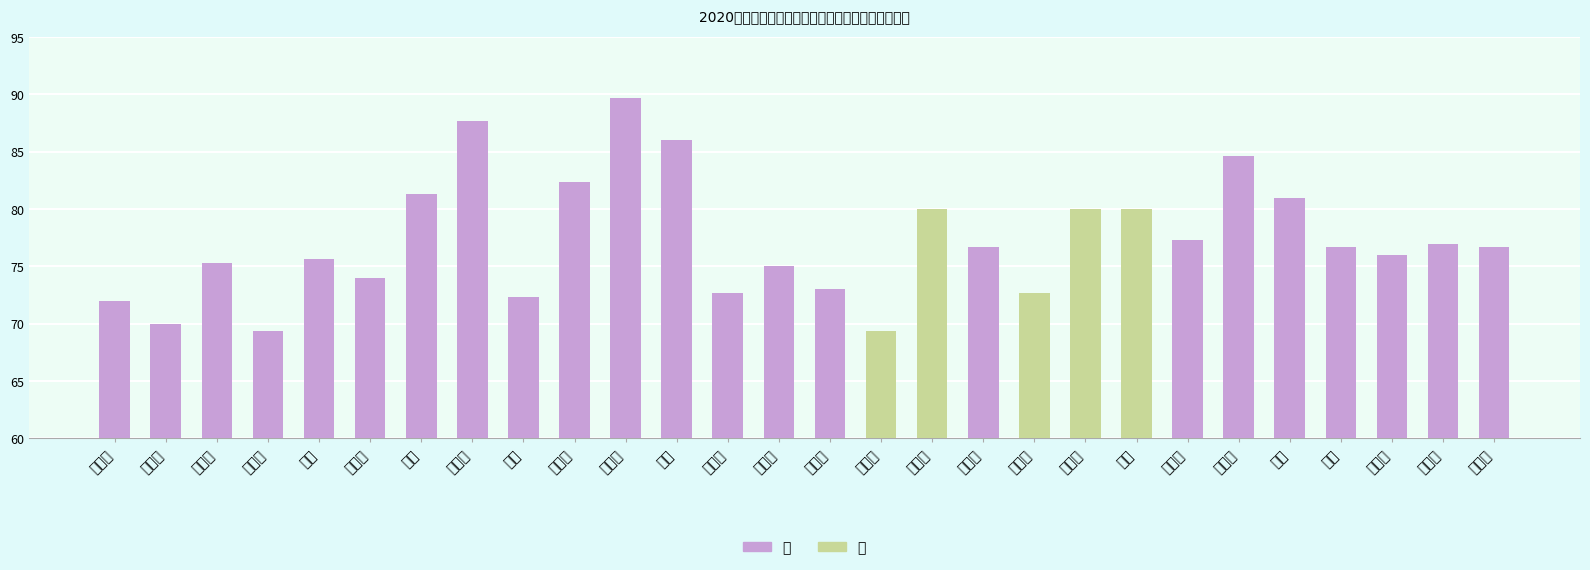

What is the maximum value shown in the chart?

89.7